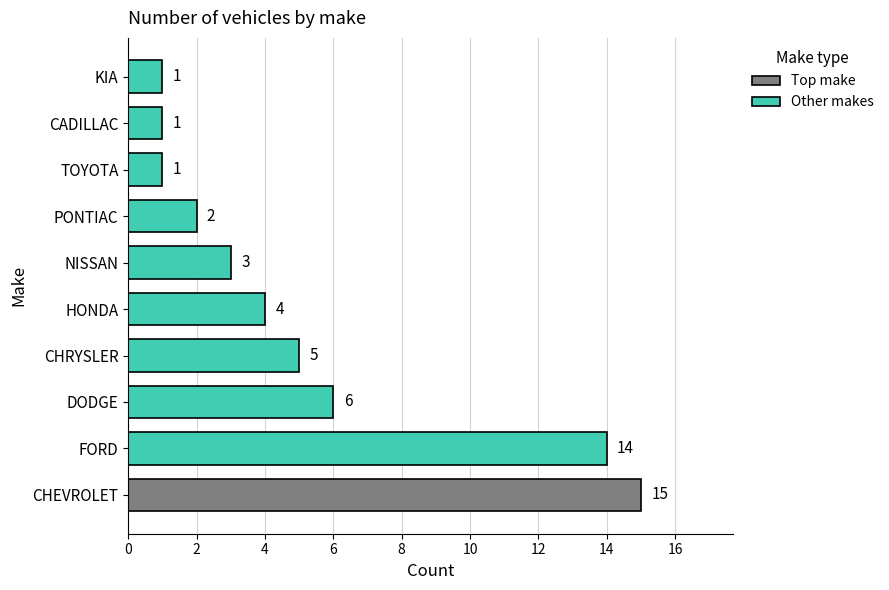

Where is the data nearest to the value 8?

DODGE